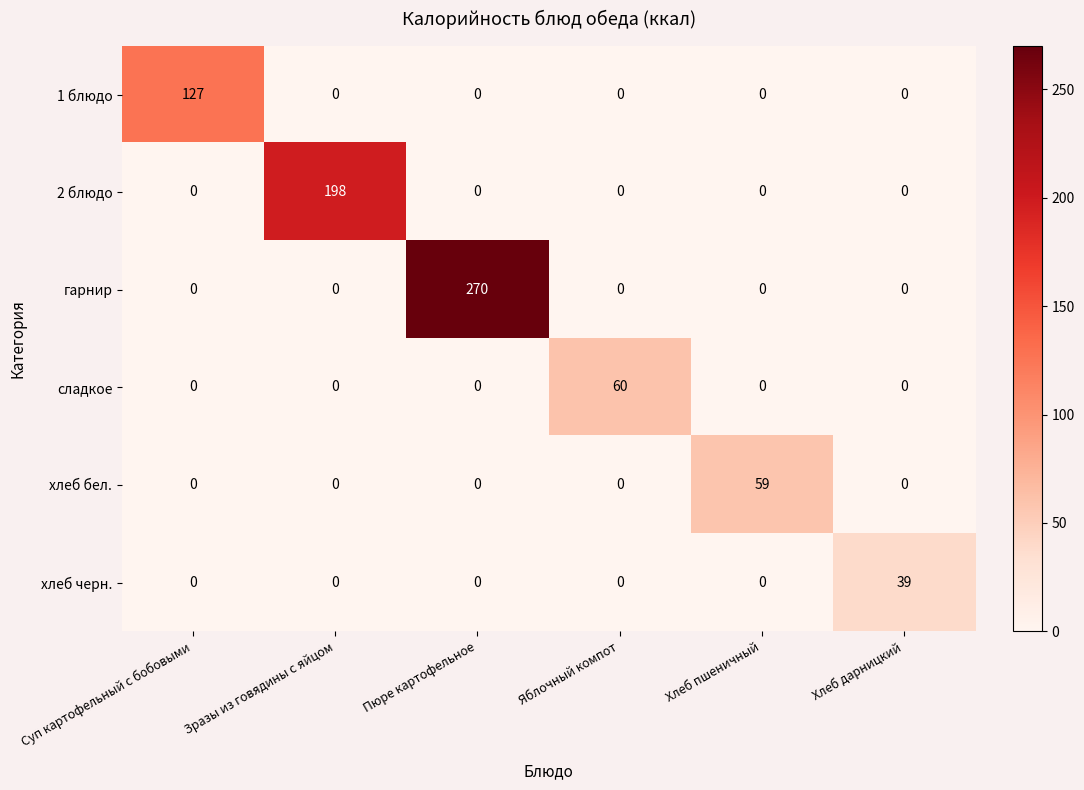

What is the greatest value displayed?

270